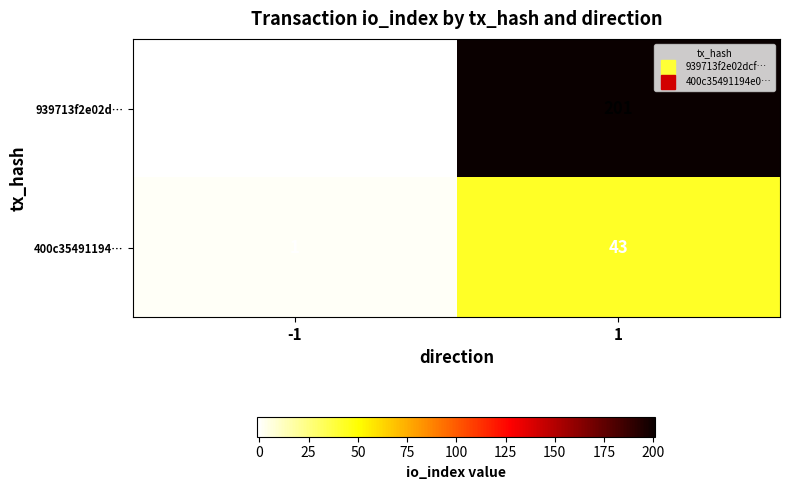

Rank the series by their maximum value, from lowest to highest.

400c35491194…, 939713f2e02d…